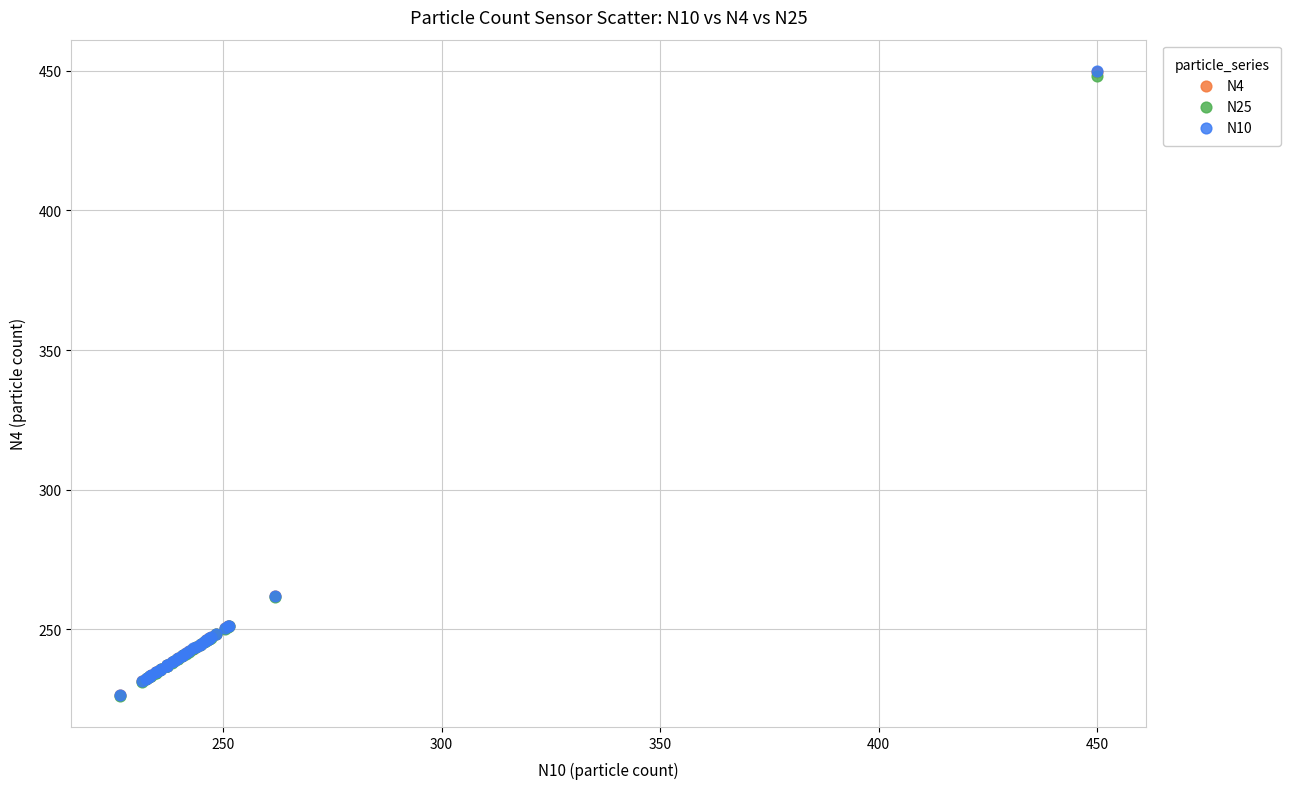

What are all the series names shown in the legend?

N4, N25, N10